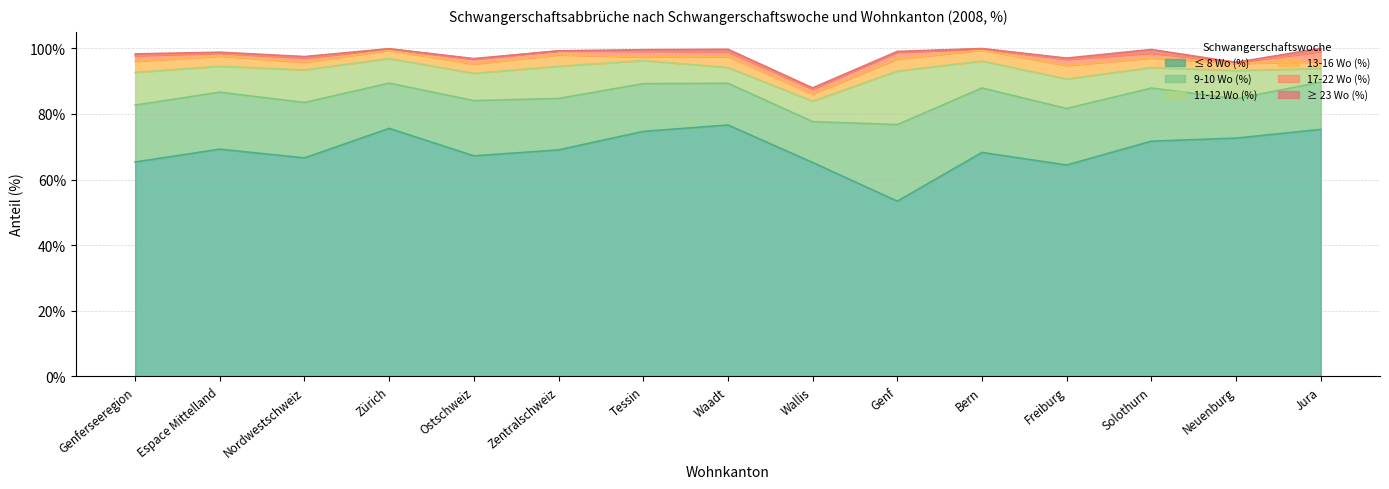

True or false: ≥ 23 Wo (%) has a value of 0.7 at Nordwestschweiz.

False